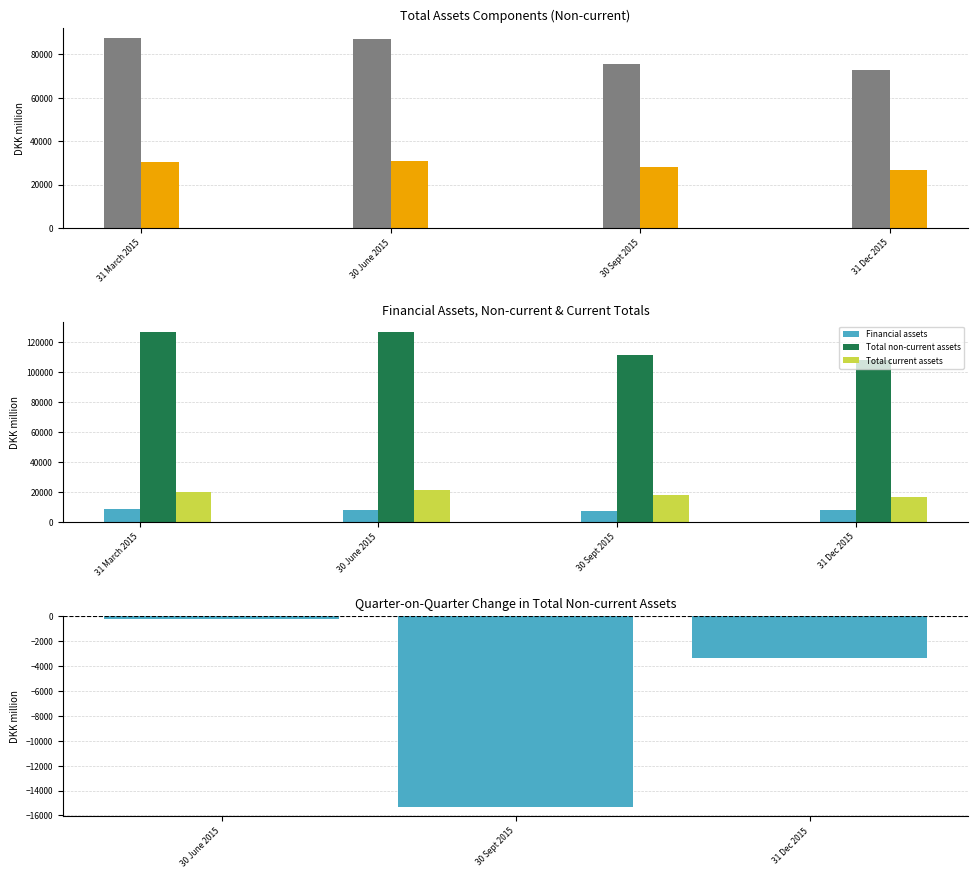

Which has a higher value, 31 March 2015 or 30 Sept 2015?

31 March 2015